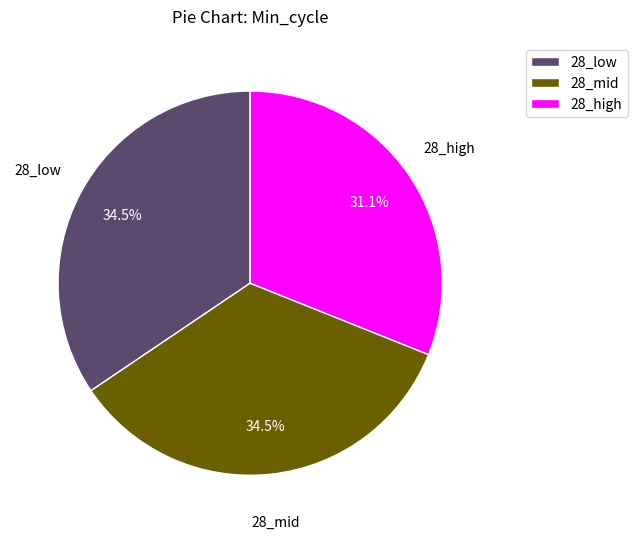

What percentage do 28_high and 28_mid together represent?

65.5%